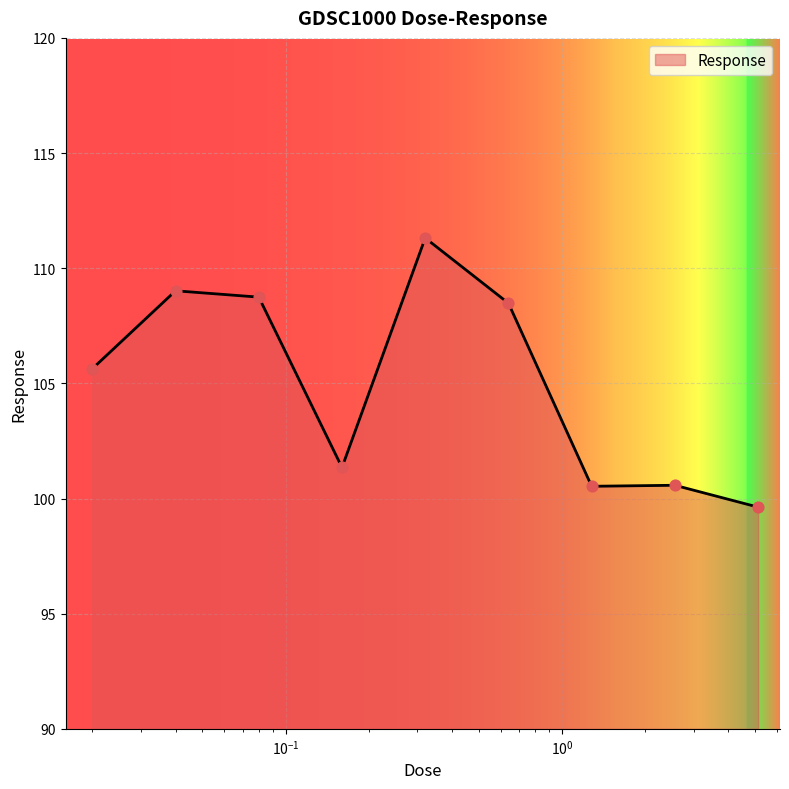

What is the maximum value shown in the chart?

111.3